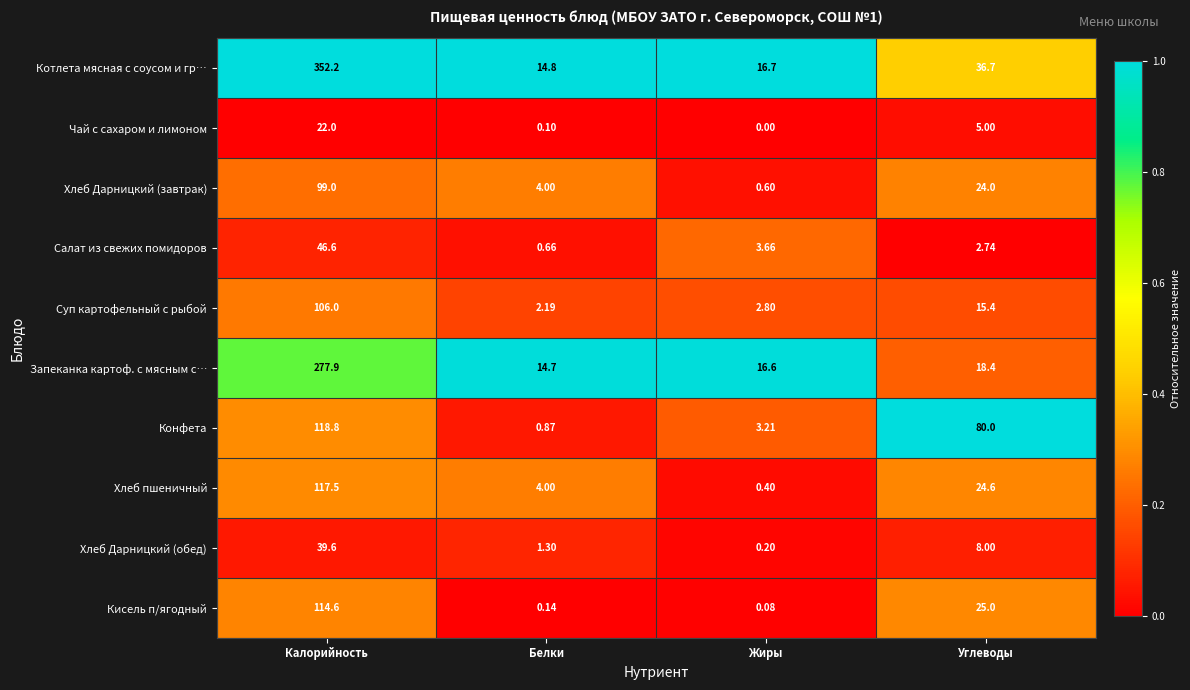

Which series changed the most between Жиры and Углеводы?

Конфета